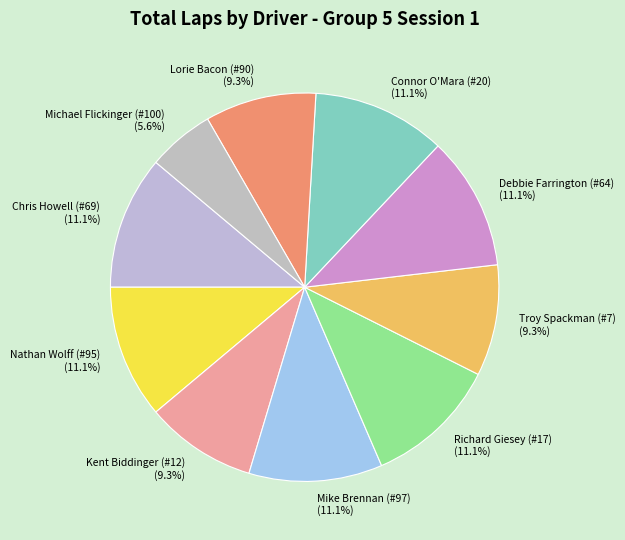

Is there any slice that represents more than half of the pie?

No